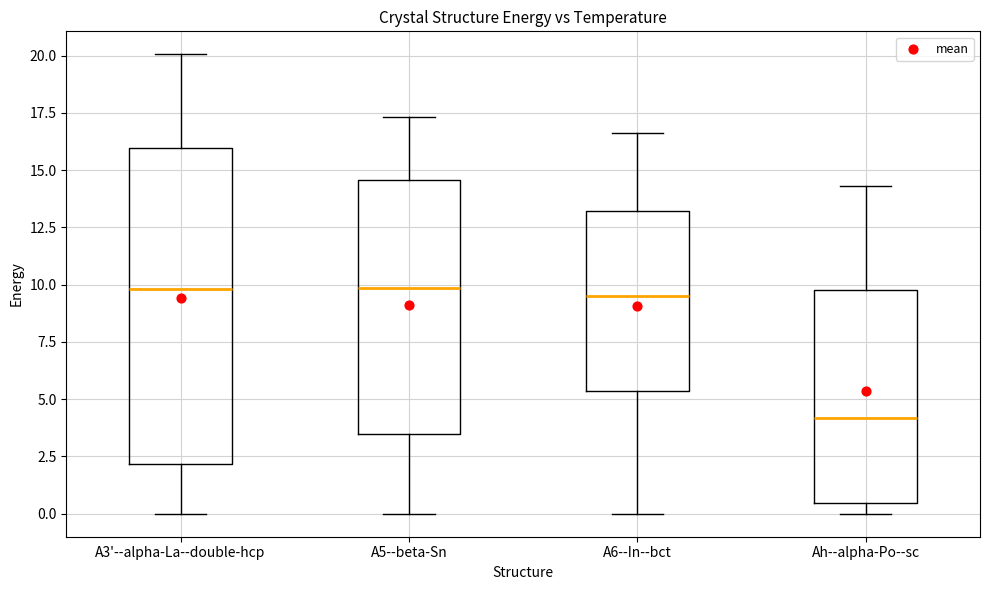

Where does the lower whisker of the box for A6--In--bct end on the y-axis? The values are not printed on the chart, so give them approximately, as read against the axis.

0.0